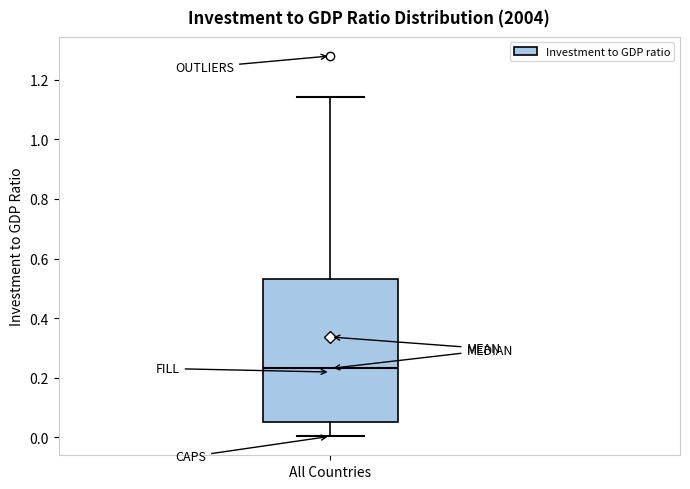

Where does the median line of the box for All Countries sit on the y-axis? The values are not printed on the chart, so give them approximately, as read against the axis.

0.24